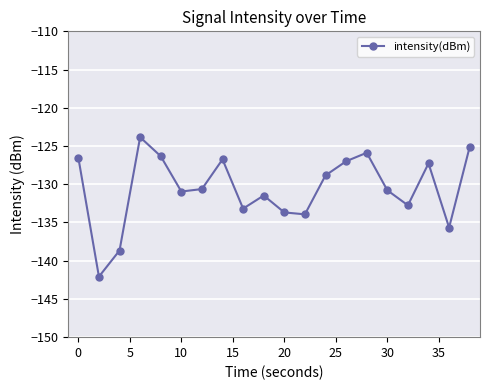

What is the difference between the second highest and minimum values?

17.0